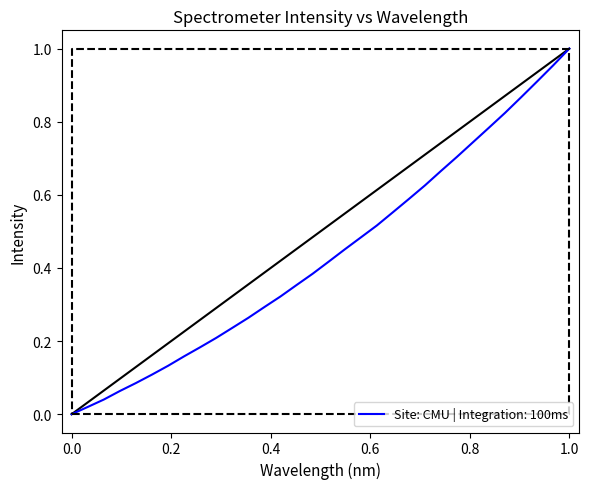

Does the chart display data point markers on the line(s)?

No